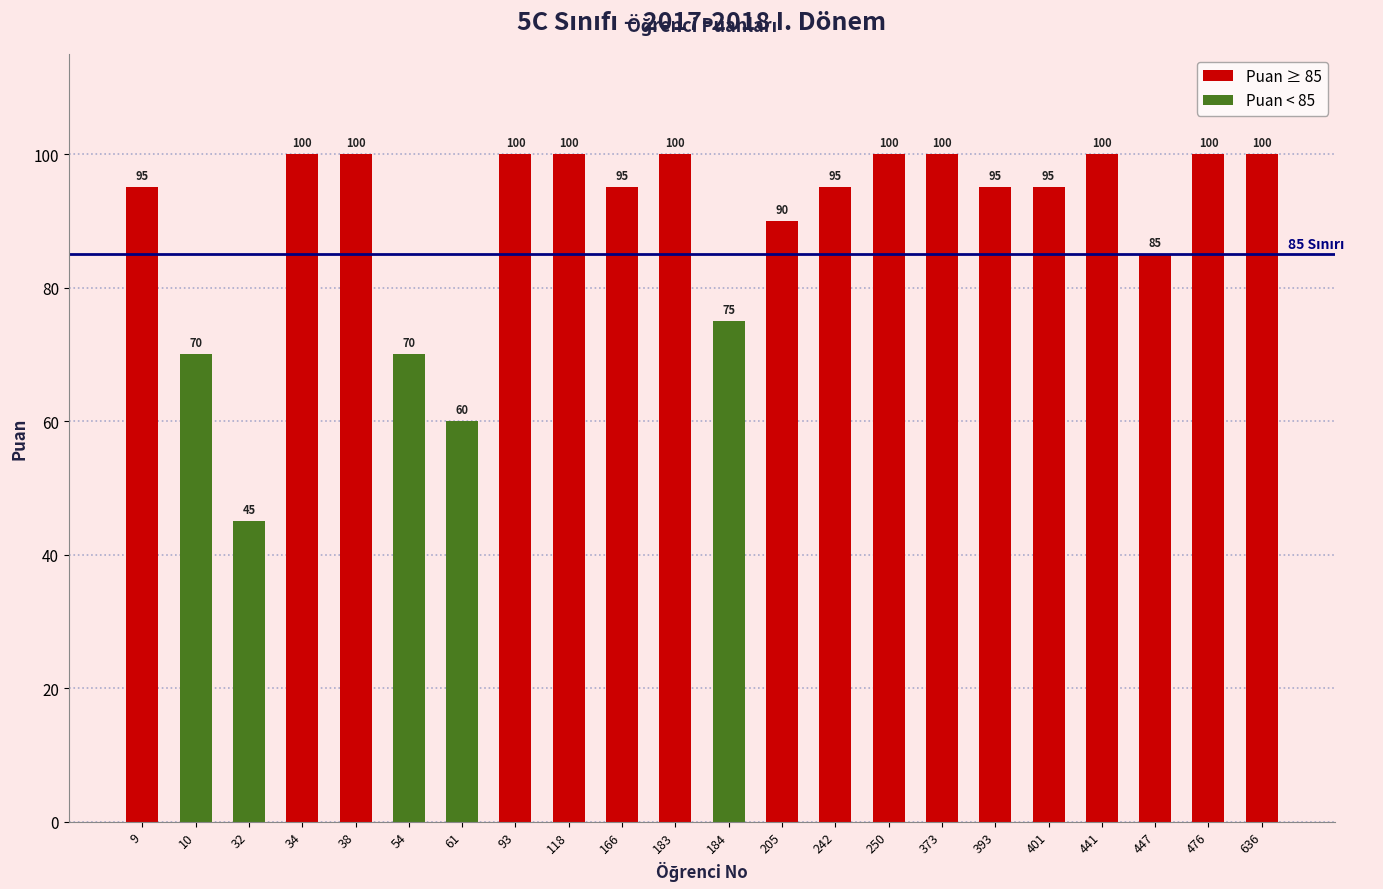

What is the change in value from 184 to 447?

+10